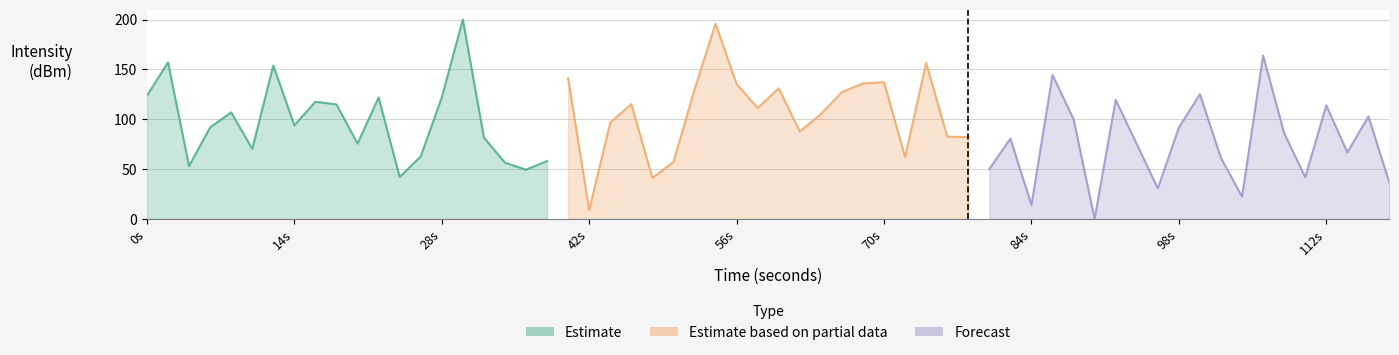

What is the average value of the Forecast series?

76.2